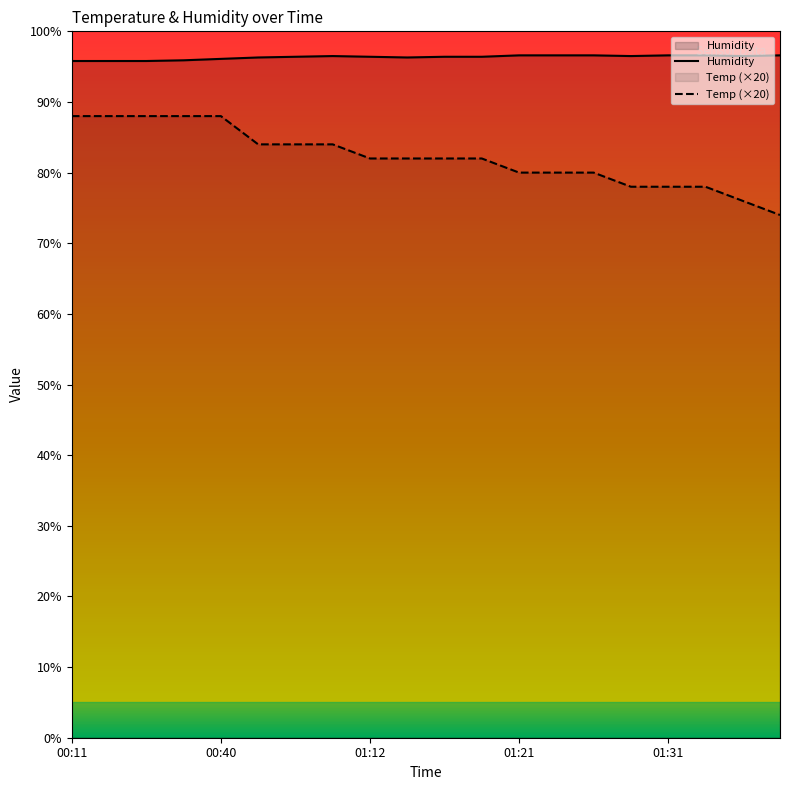

How many interior local peaks does the Humidity series have?

1